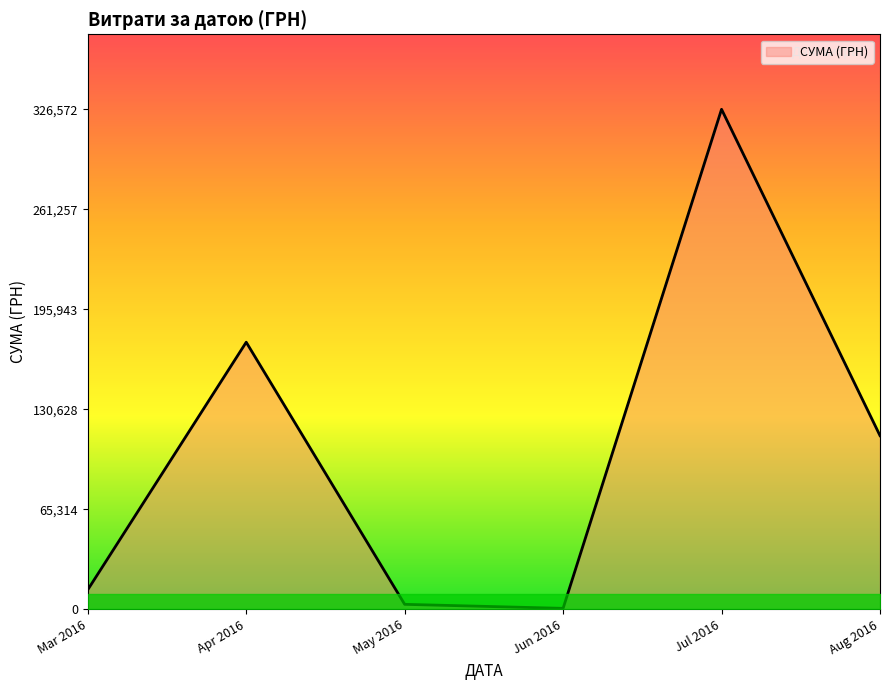

Which has a higher value, Aug 2016 or Jul 2016?

Jul 2016